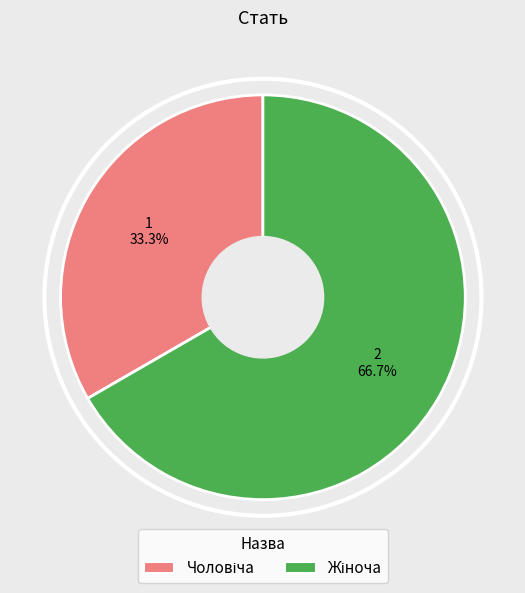

Is there any slice that represents more than half of the pie?

Yes